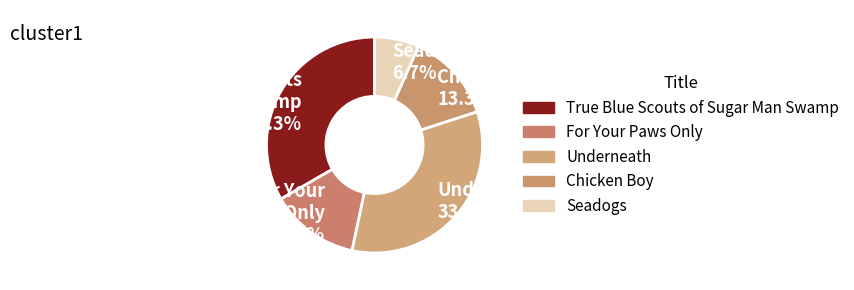

To the nearest percent, what percentage of the pie is Seadogs?

7%